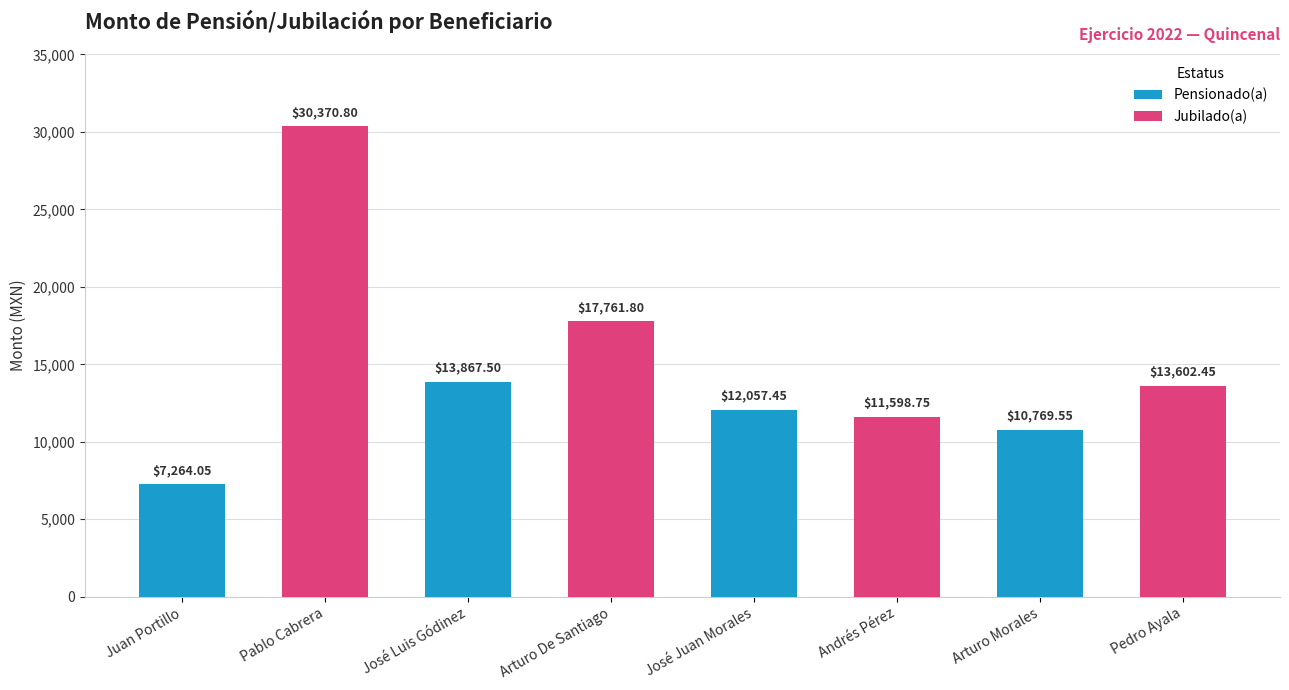

What is the sum of all values?

117292.4